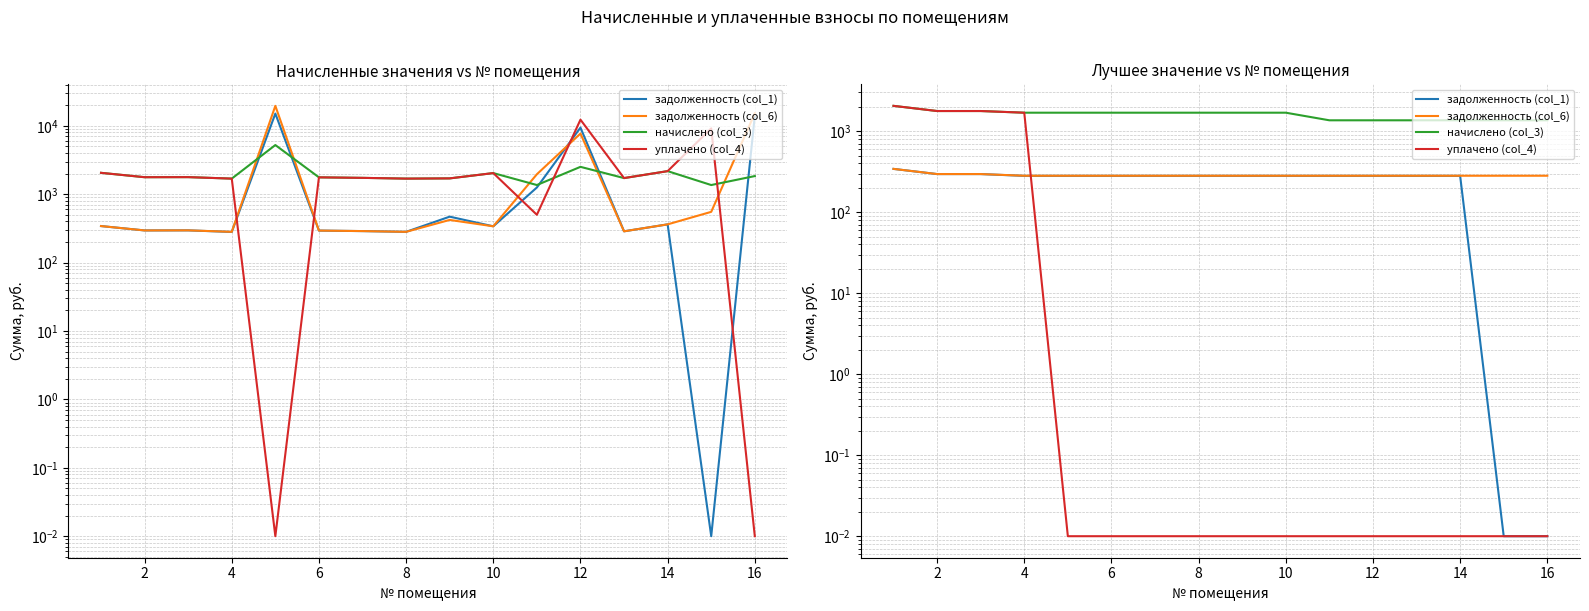

Between 8 and 10, which series saw the biggest shift?

начислено (col_3)